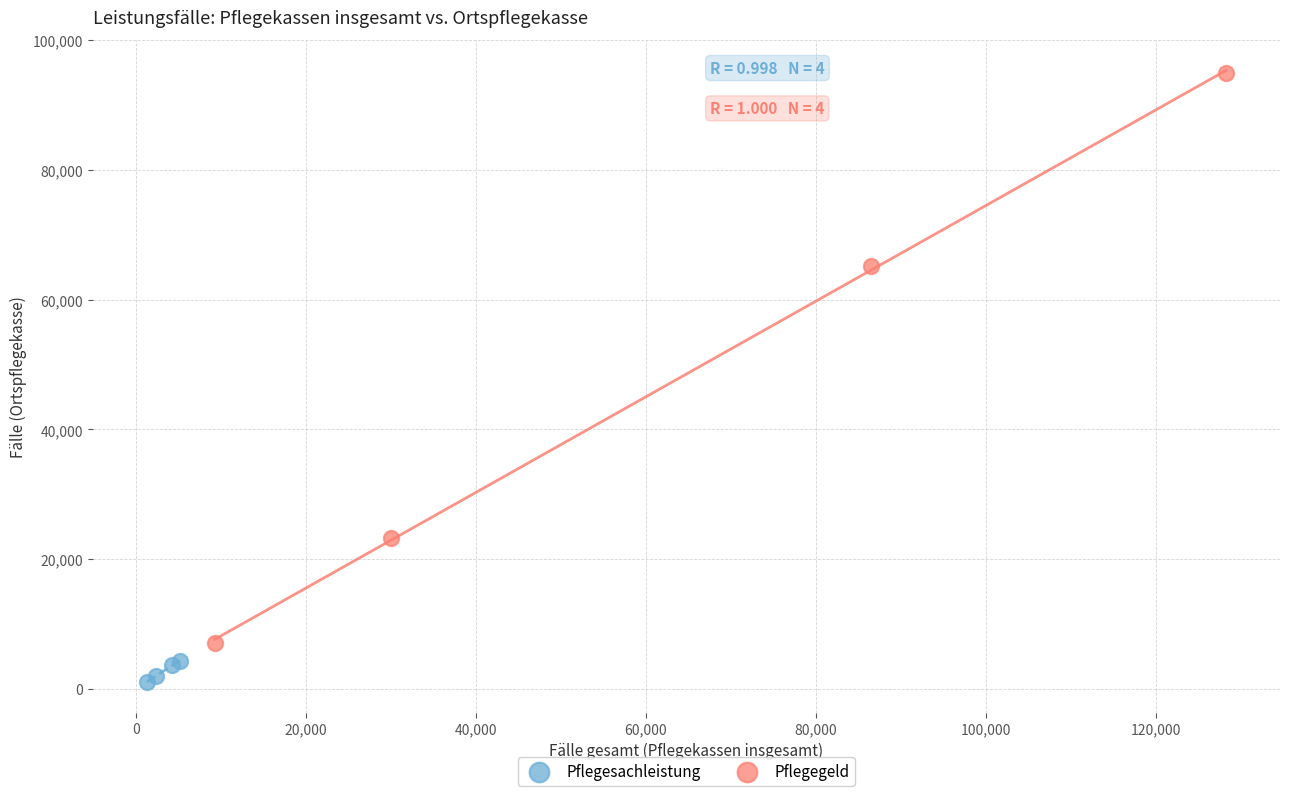

What are all the series names shown in the legend?

Pflegesachleistung, Pflegegeld